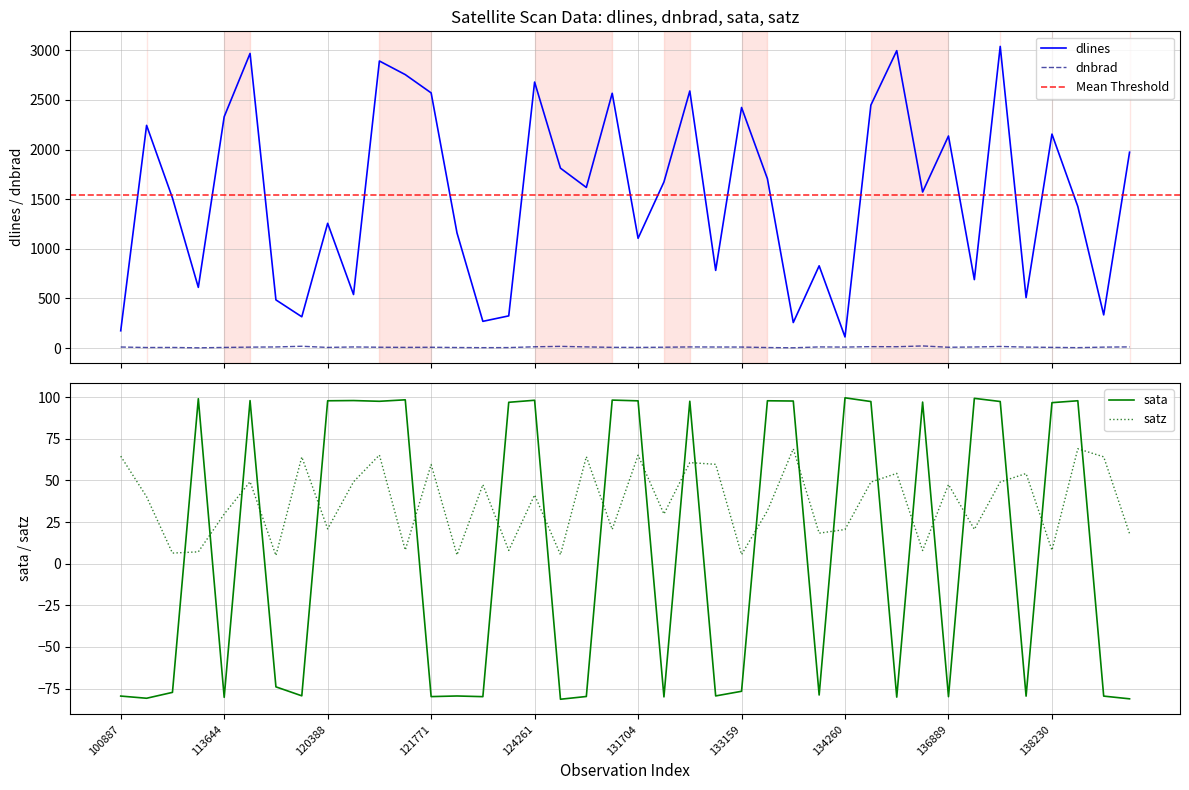

Reading left to right, list all the values displayed in this chart.

dlines: 175.0	2243.0	1512.0	612.0	2330.0	2967.0	486.0	316.0	1257.0	540.0	2891.0	2754.0	2570.0	1160.0	270.0	325.0	2679.0	1812.0	1618.0	2566.0	1106.0	1673.0	2589.0	783.0	2423.0	1706.0	258.0	829.0	113.0	2447.0	2995.0	1572.0	2136.0	690.0	3038.0	509.0	2155.0	1426.0	335.0	1973.0
dnbrad: 11.5	6.5	7.2	3.4	7.3	10.4	12.2	19.2	7.4	12.2	9.3	7.9	9.1	6.5	5.1	5.9	13.8	18.1	12.6	8.3	7.5	9.5	12.3	11.5	11.1	6.3	3.8	12.4	10.8	15.3	14.4	22.3	9.1	11.7	17.1	10.6	7.9	5.1	10.5	12.7
sata: -79.5	-80.8	-77.3	99.1	-80.3	98.0	-74.0	-79.4	97.9	98.0	97.5	98.4	-79.8	-79.4	-79.8	96.9	98.2	-81.4	-79.8	98.3	97.8	-80.0	97.6	-79.4	-76.6	97.9	97.7	-78.9	99.6	97.4	-80.1	97.1	-79.9	99.3	97.4	-79.5	96.7	97.9	-79.5	-81.2
satz: 64.6	40.2	6.4	7.1	29.8	49.2	5.0	64.1	20.9	49.2	65.3	8.2	59.6	5.3	47.5	8.0	41.3	5.4	64.3	20.6	65.2	29.9	60.7	59.7	5.5	31.8	69.0	18.3	20.5	49.0	54.2	7.9	47.6	20.6	49.1	54.2	8.1	69.0	64.2	18.1